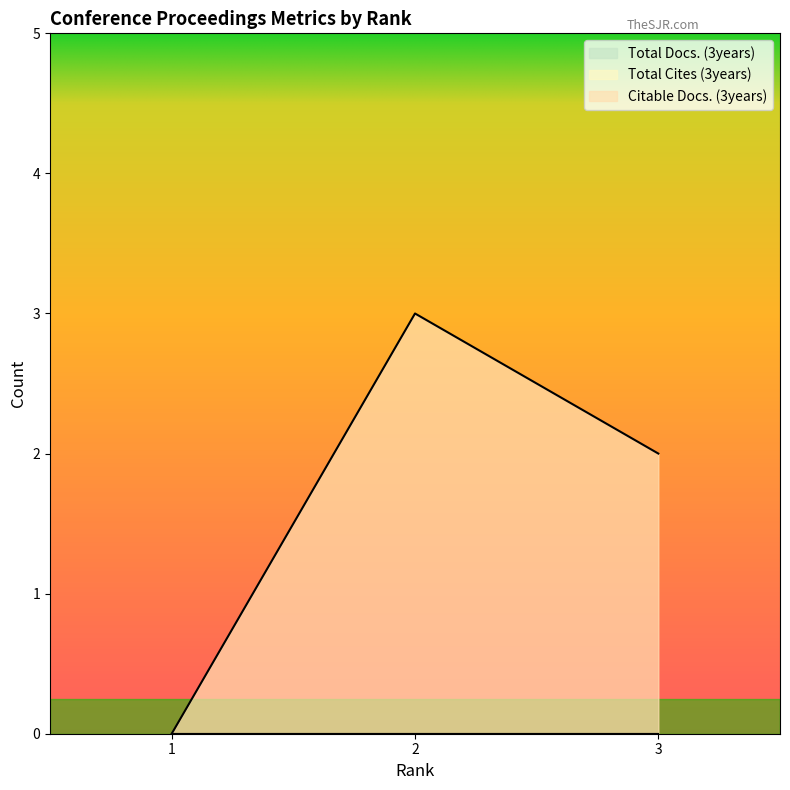

Reading left to right, list all the values displayed in this chart.

Total Docs. (3years): 0	0	0
Total Cites (3years): 0	0	0
Citable Docs. (3years): 0	3	2